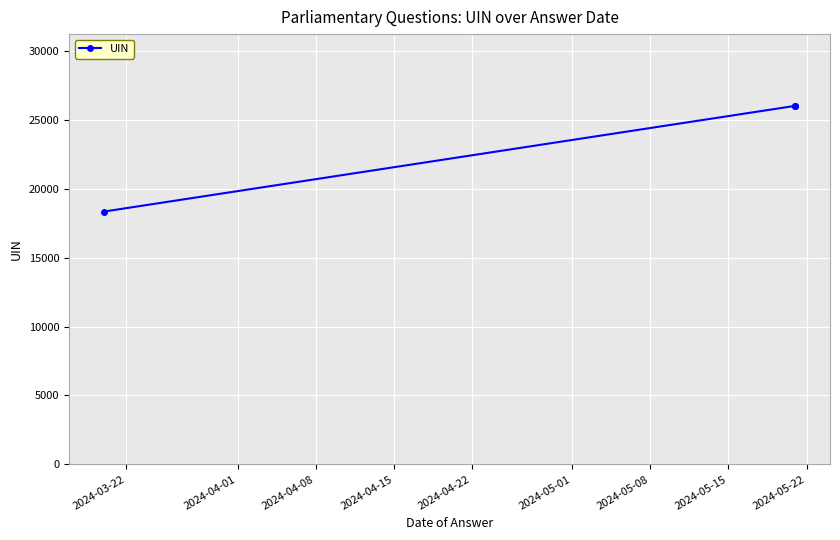

What is the difference between the maximum and minimum values?

7683